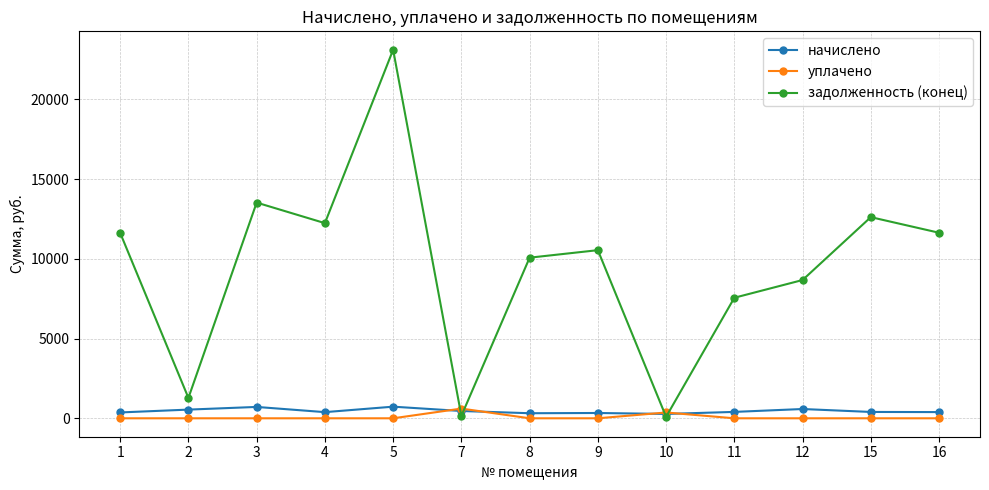

What is the highest value of the уплачено series?

609.8